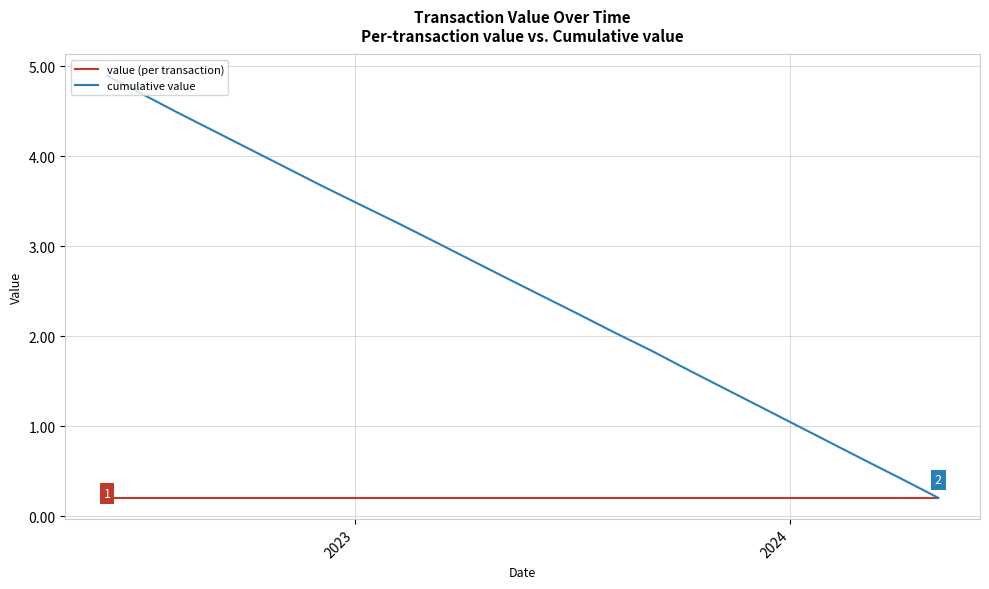

Rank the series by their maximum value, from highest to lowest.

cumulative value, value (per transaction)